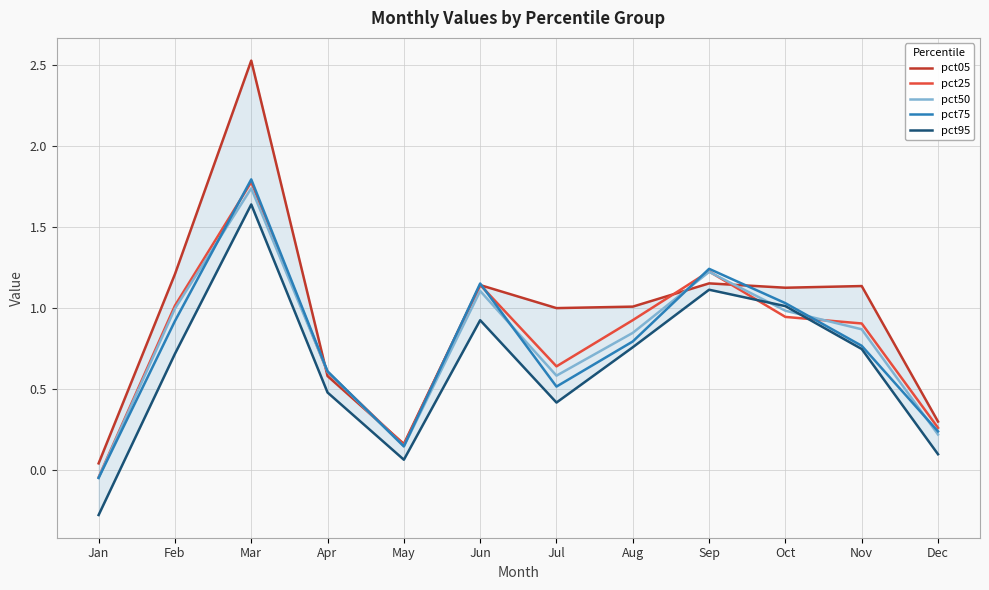

Does the chart display data point markers on the line(s)?

No